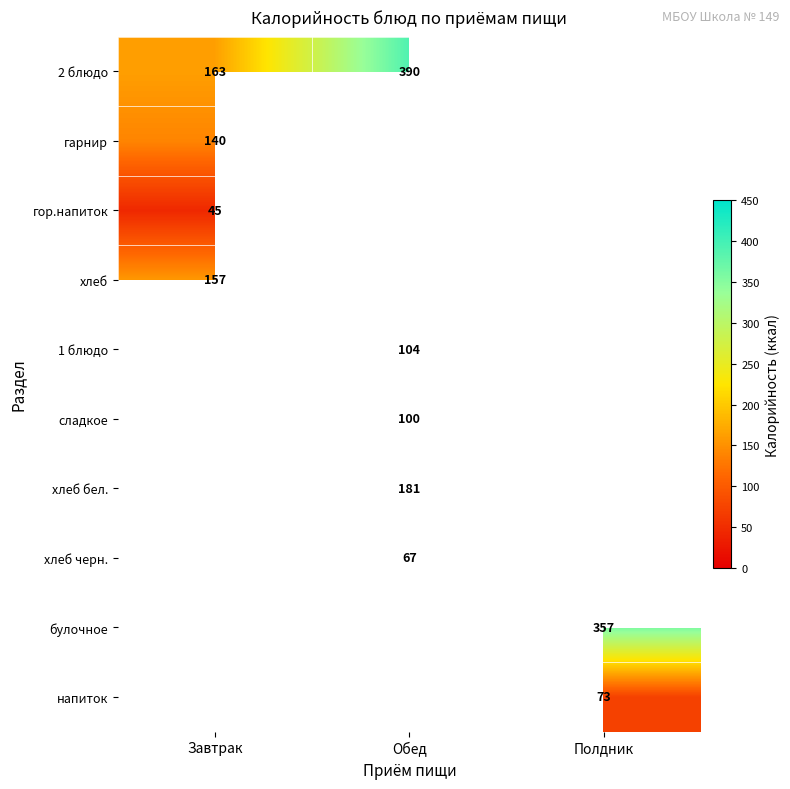

The гарнир series shows 140 at Завтрак. True or false?

True